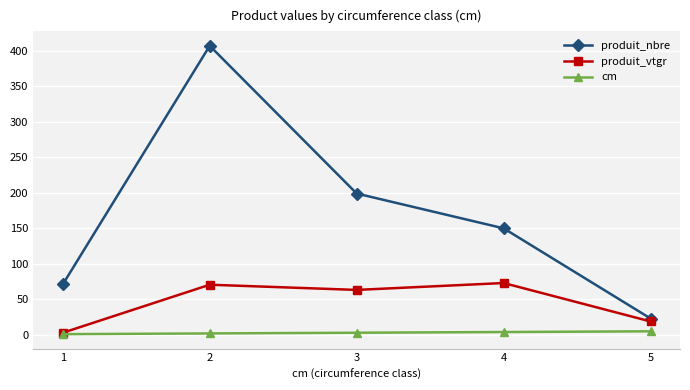

What is the difference between the maximum and minimum values in the produit_vtgr series?

70.0